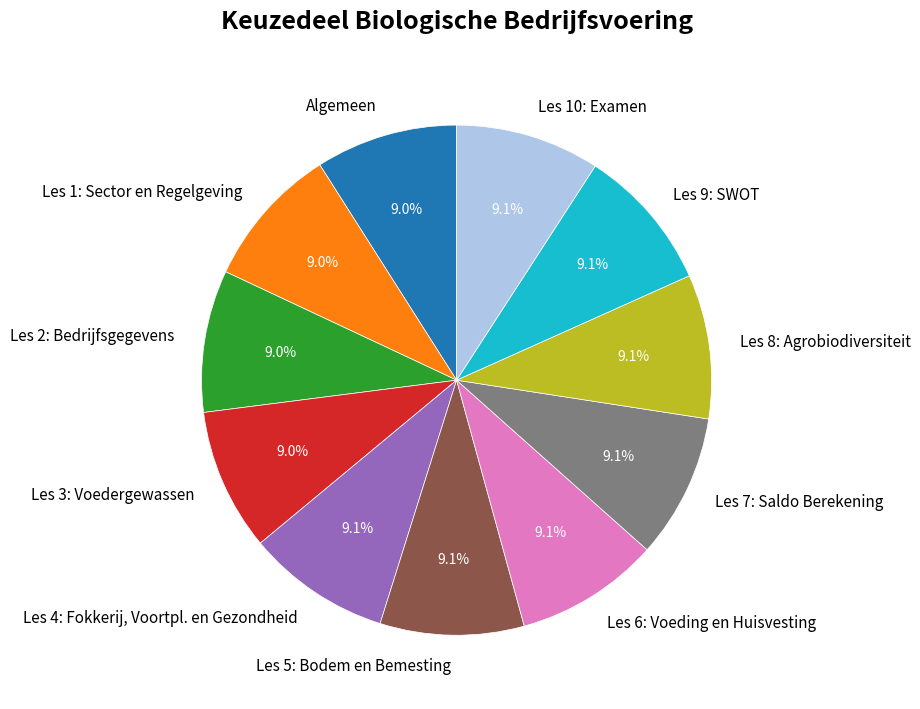

Is it true that Les 1: Sector en Regelgeving is 22% of the pie?

False